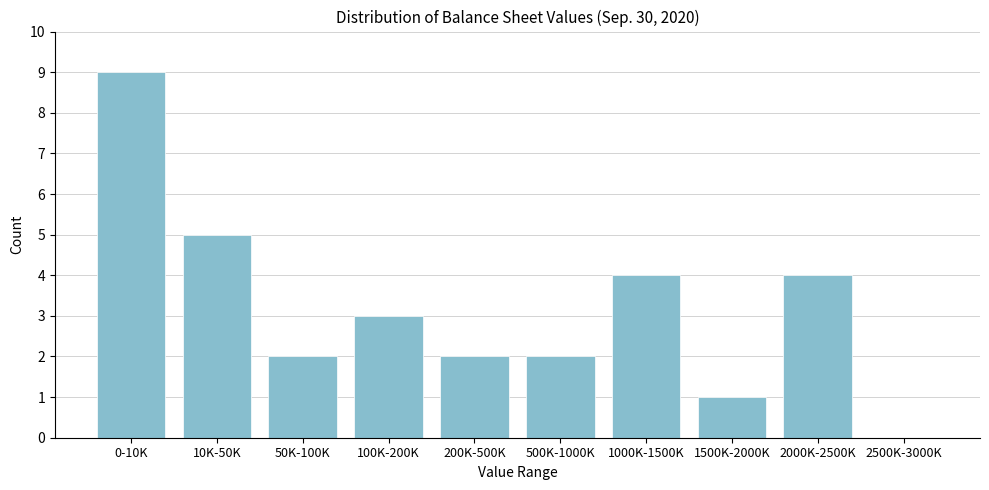

Reading right to left, extract all data points from this chart.

2500K-3000K=0	2000K-2500K=4	1500K-2000K=1	1000K-1500K=4	500K-1000K=2	200K-500K=2	100K-200K=3	50K-100K=2	10K-50K=5	0-10K=9